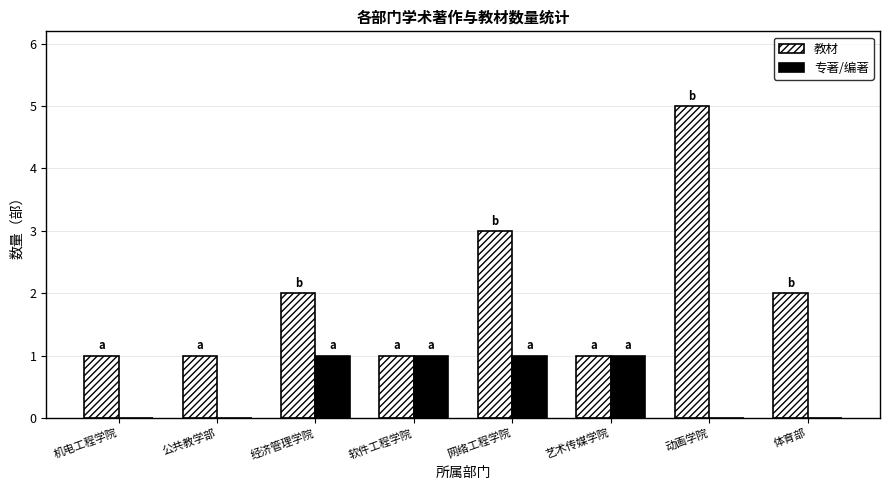

Count the 专著/编著 values in the range 0 to 1.

8